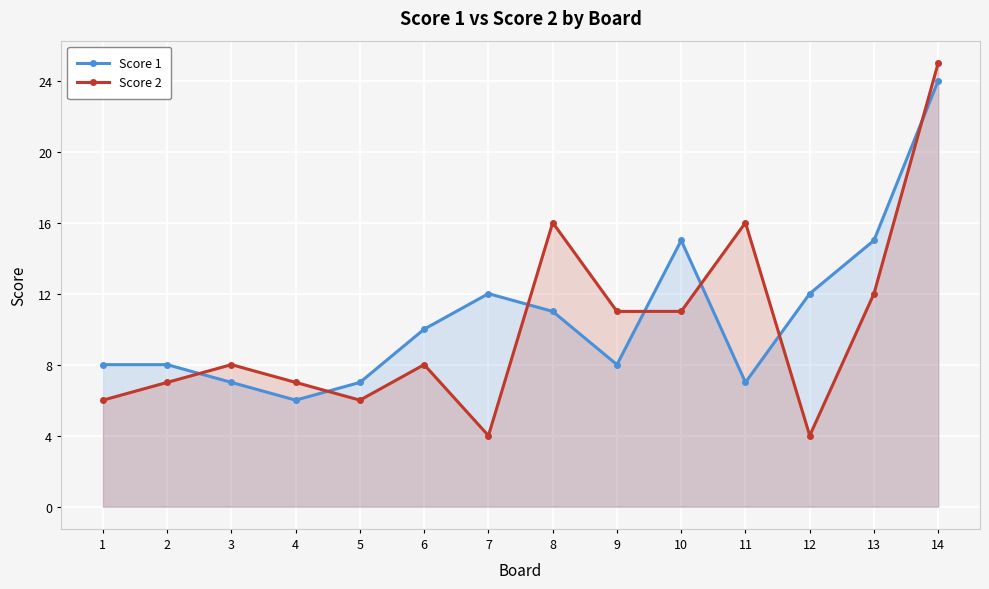

Which series changed the most between 11 and 13?

Score 1